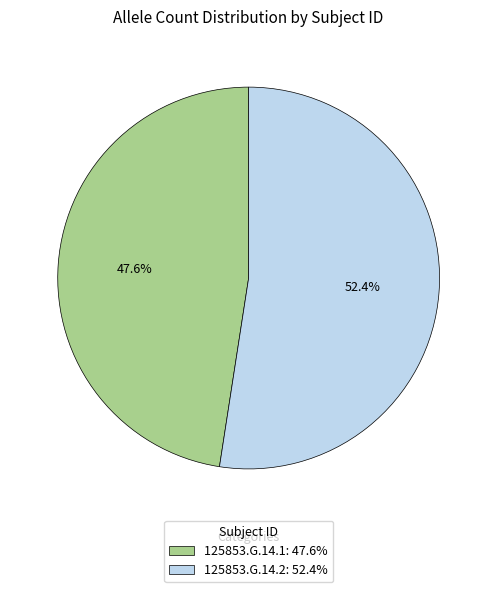

To the nearest percent, what percentage of the pie is 125853.G.14.2?

52%